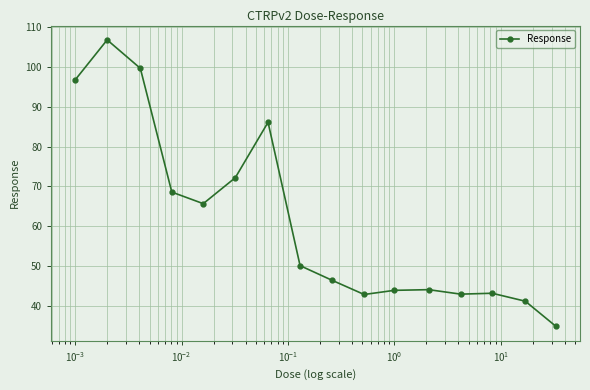

True or false: there are more than 1 points higher than both neighbors.

True